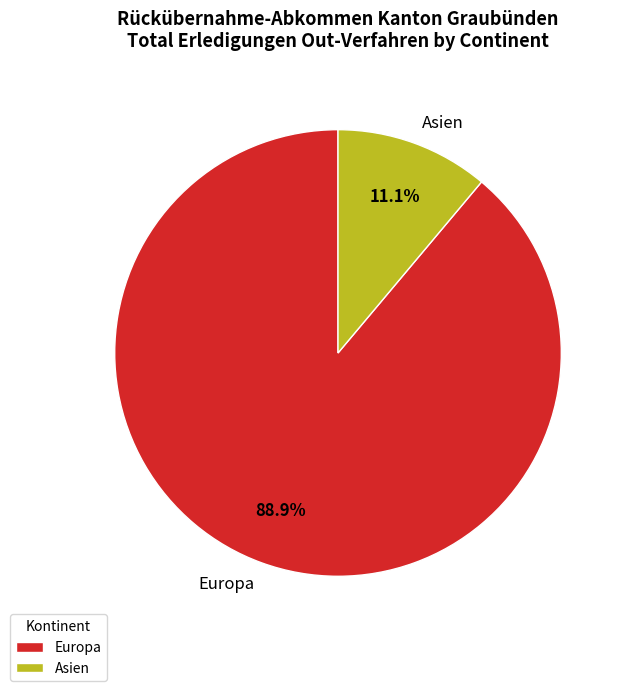

Is it true that Europa is 89% of the pie?

True